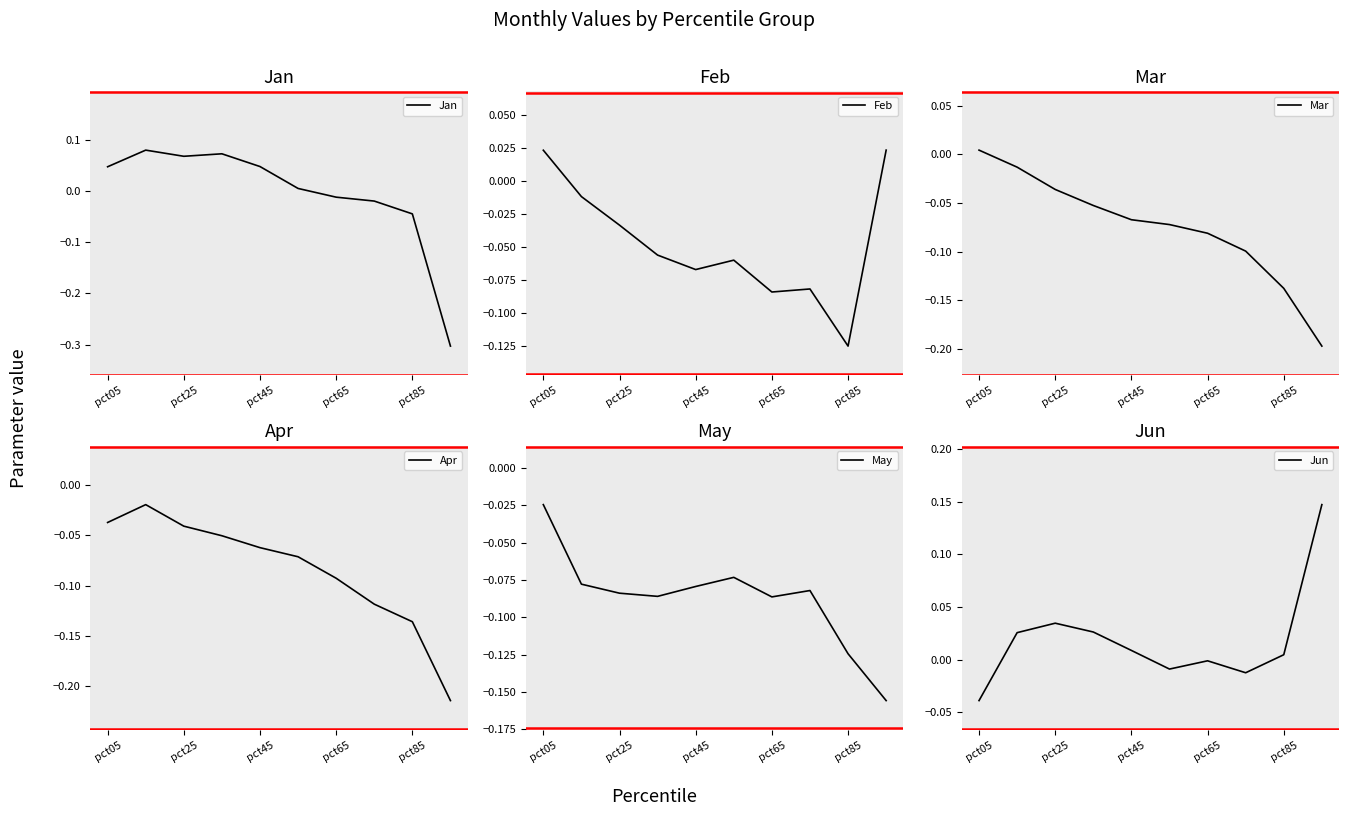

Is it true that Jan equals 0.1 at pct05?

False